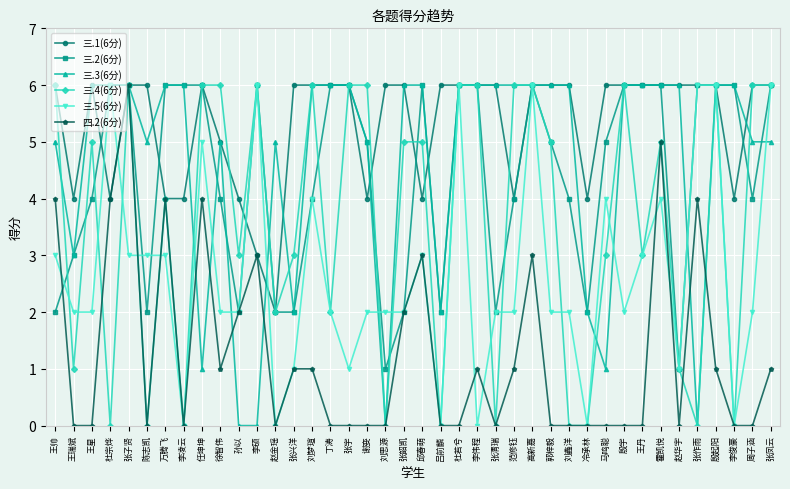

Count the number of data series in this chart.

6